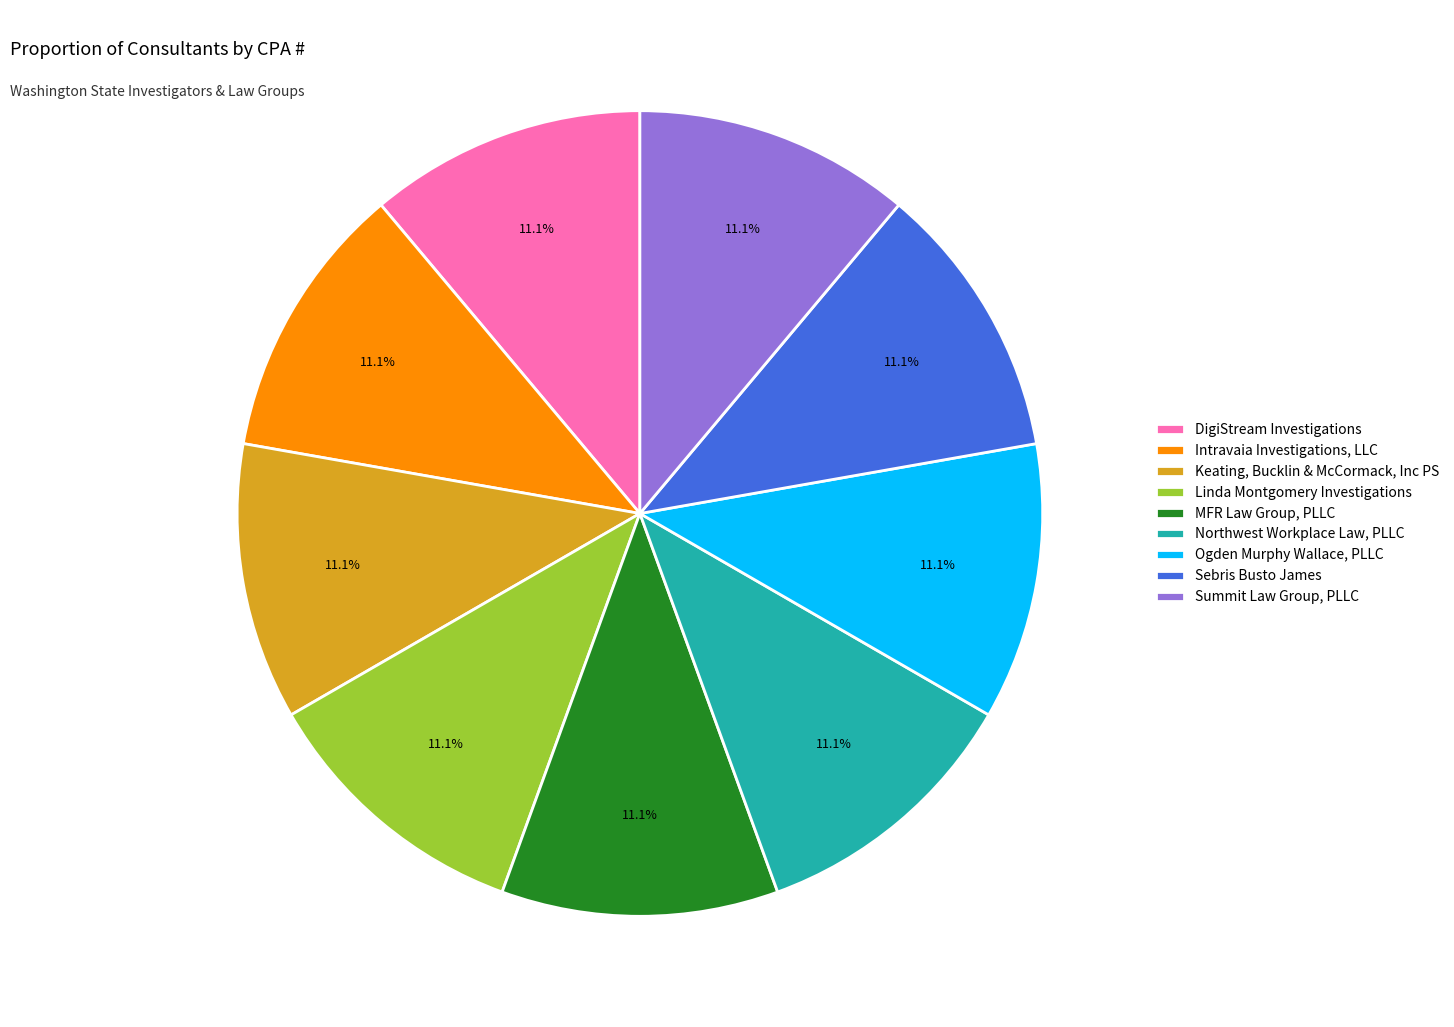

Count the number of slices in the pie.

9